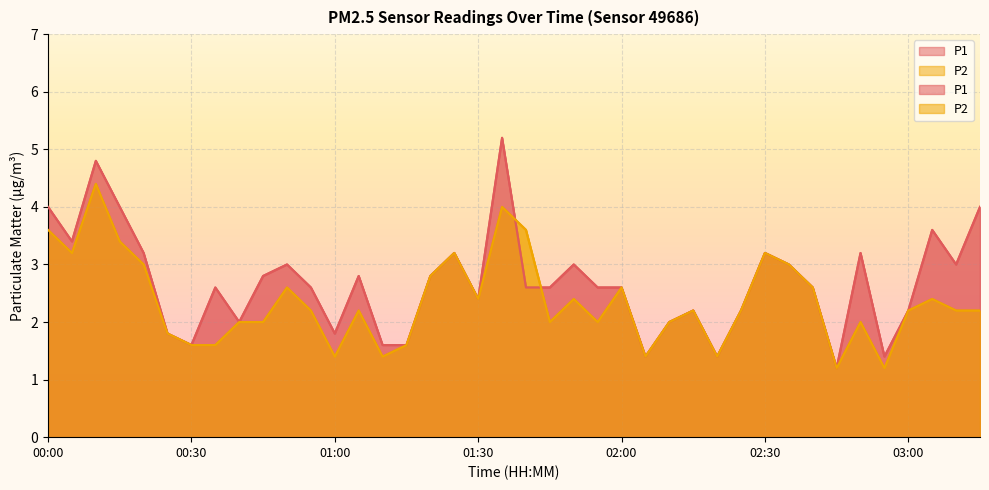

What is the maximum value shown in the chart?

5.2